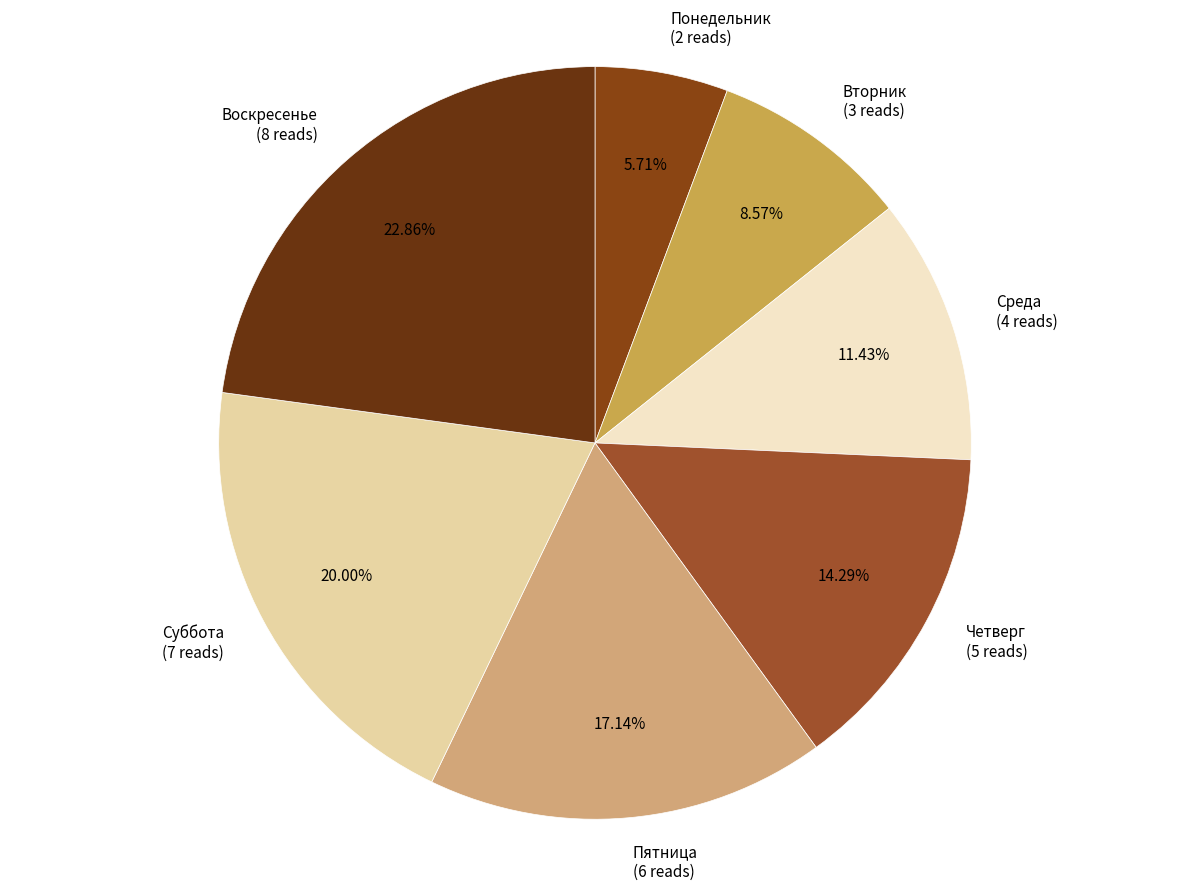

To the nearest percent, what is the difference between the Суббота and Понедельник slice percentages?

14%